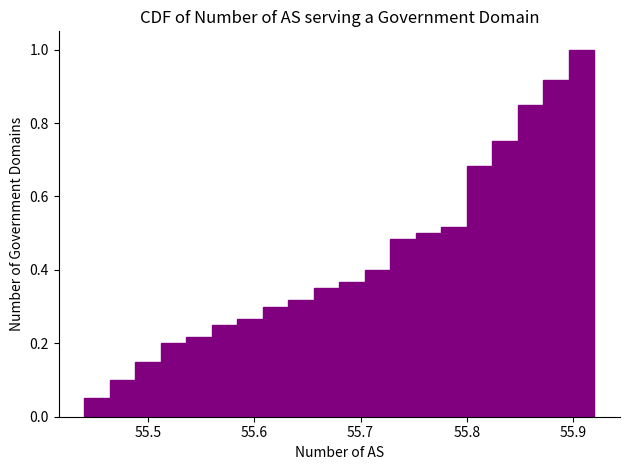

Read against the x-axis, roughly where is the centre of the tallest bar?

55.91